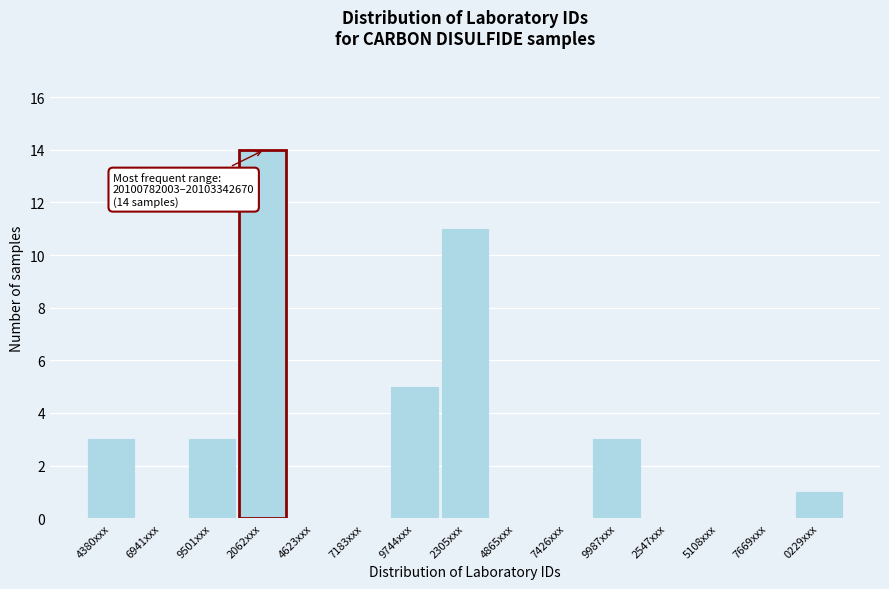

Reading left to right, what are all the values shown in this chart?

4380xxx=3	6941xxx=0	9501xxx=3	2062xxx=14	4623xxx=0	7183xxx=0	9744xxx=5	2305xxx=11	4865xxx=0	7426xxx=0	9987xxx=3	2547xxx=0	5108xxx=0	7669xxx=0	0229xxx=1